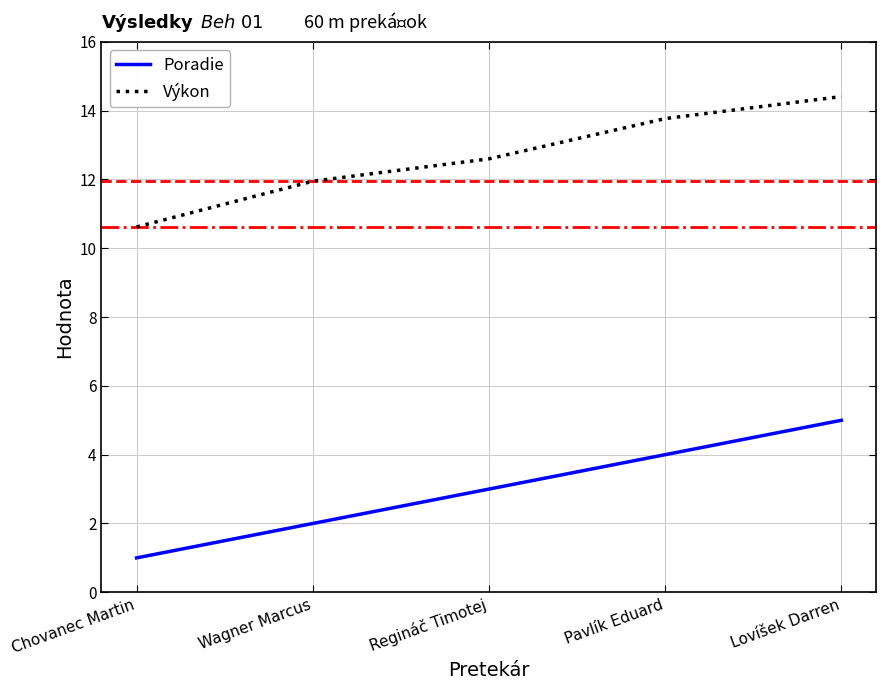

List the series in order of their peak value, highest first.

Výkon, Poradie